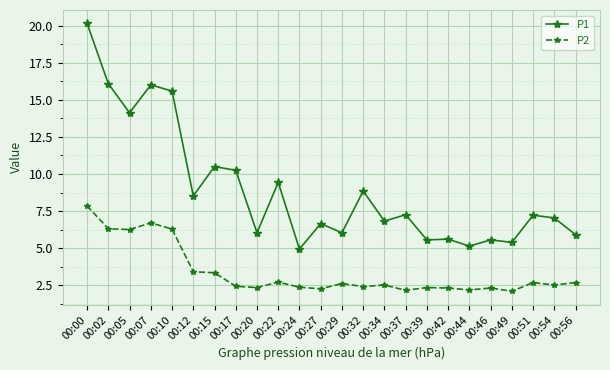

What is the average value of the P1 series?

8.9